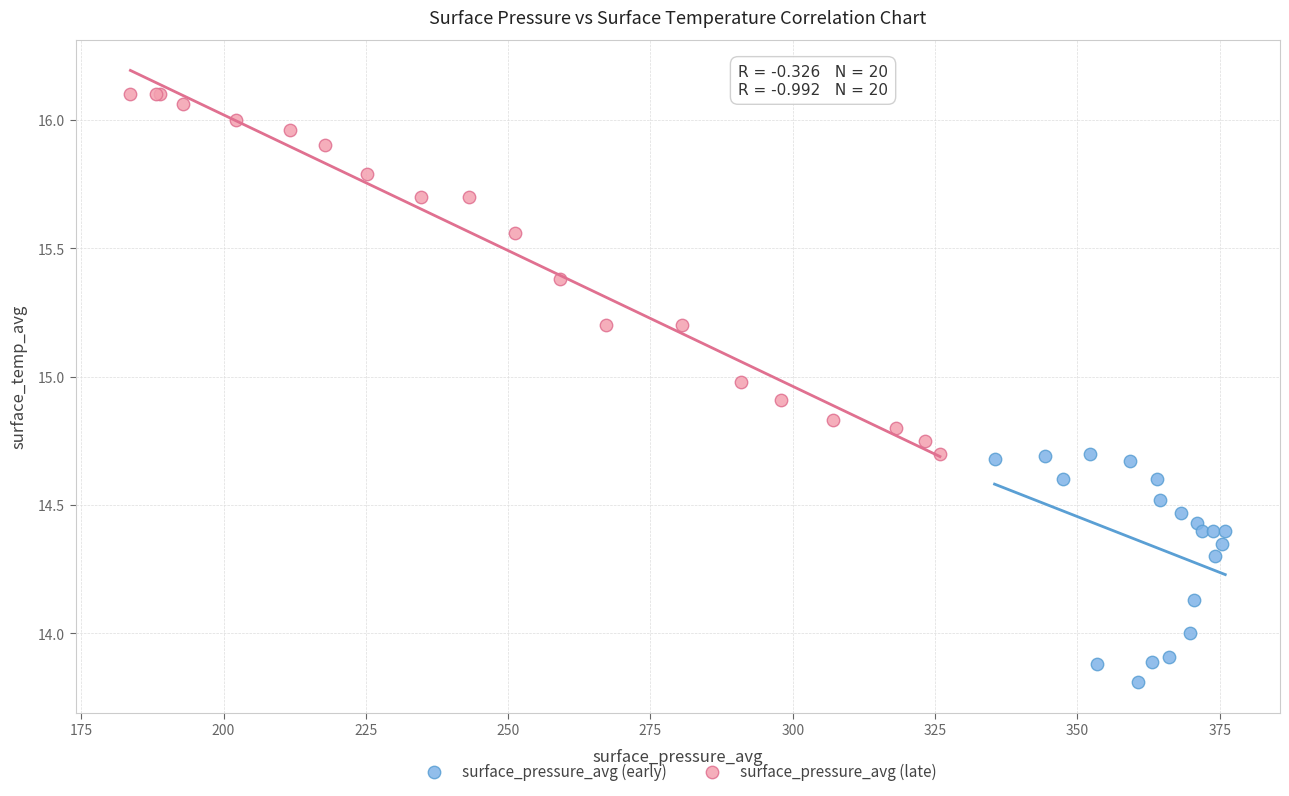

Which series reaches the minimum Y coordinate?

surface_pressure_avg (early)